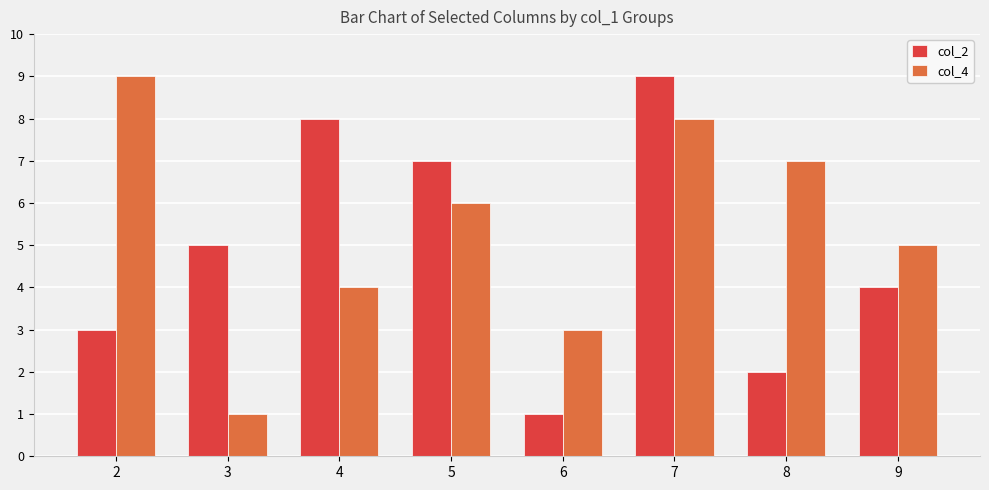

Rank the series at 6 from highest to lowest value.

col_4, col_2